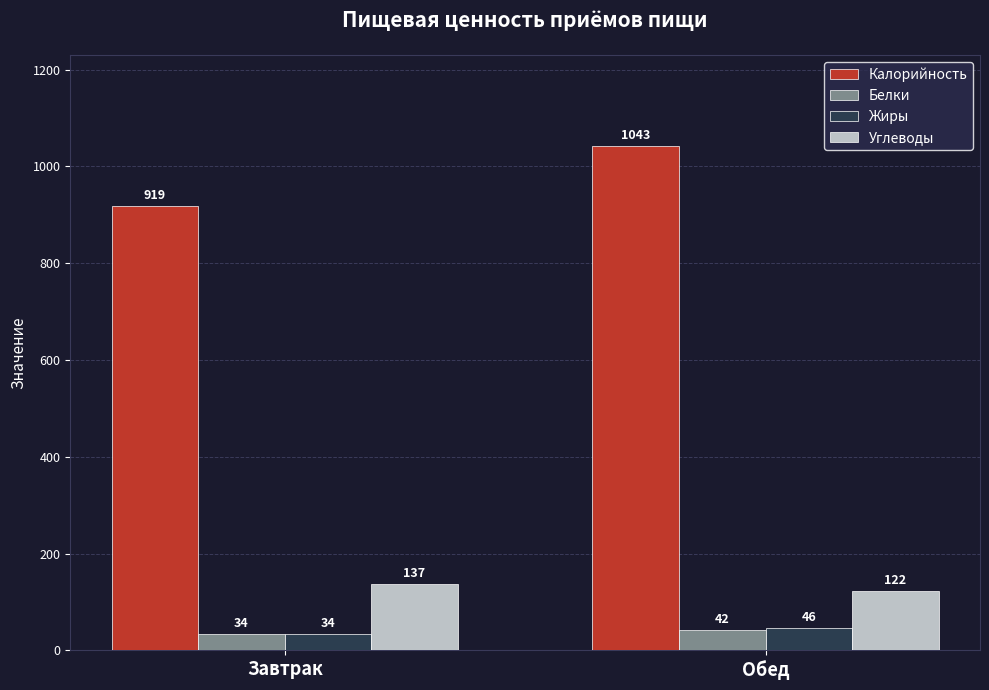

What is the difference between the maximum and minimum values in the Белки series?

8